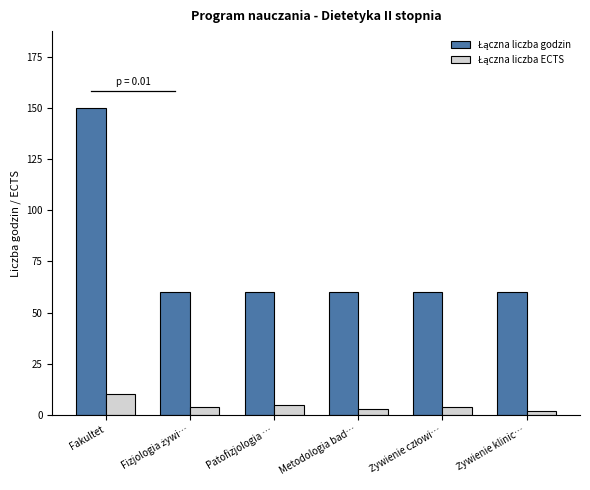

At which category is the sum across all series the highest?

Fakultet